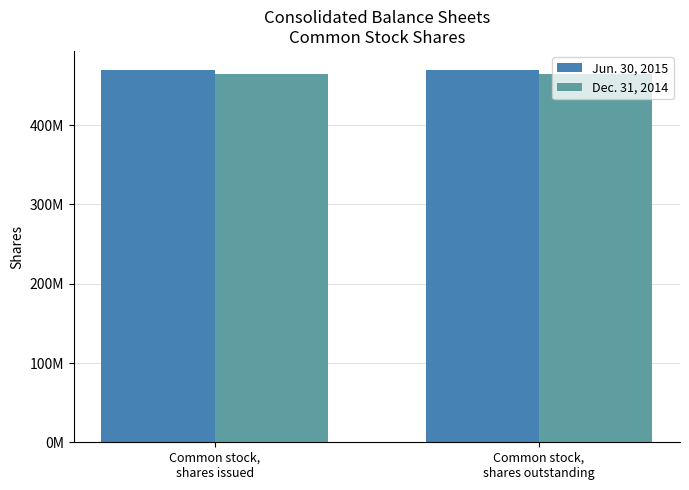

At how many categories does at least one series exceed 468260219?

2